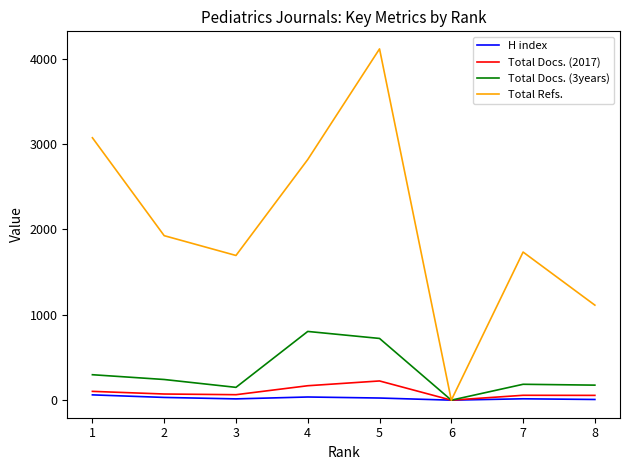

What is the difference between the second highest and second lowest values in the Total Docs. (3years) series?

573